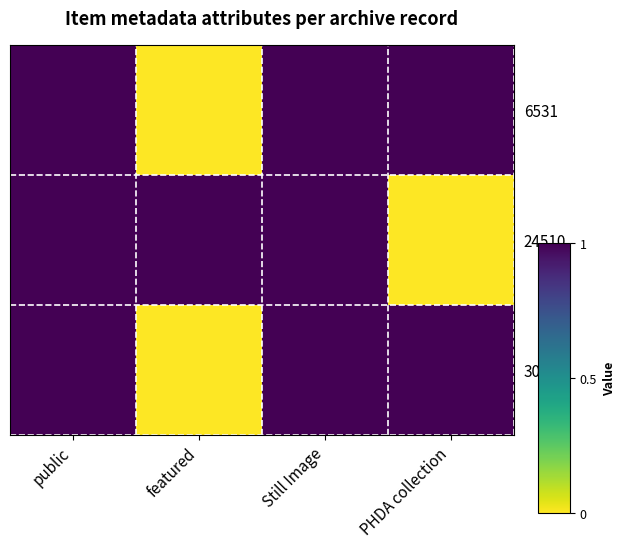

At how many categories does at least one series exceed 0?

4